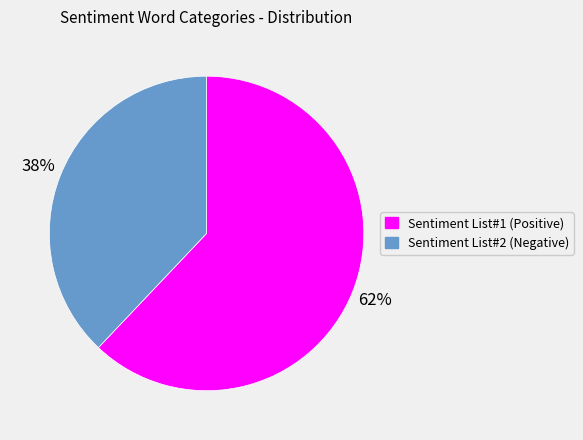

Is it true that Sentiment List#1 (Positive) is 51% of the pie?

False